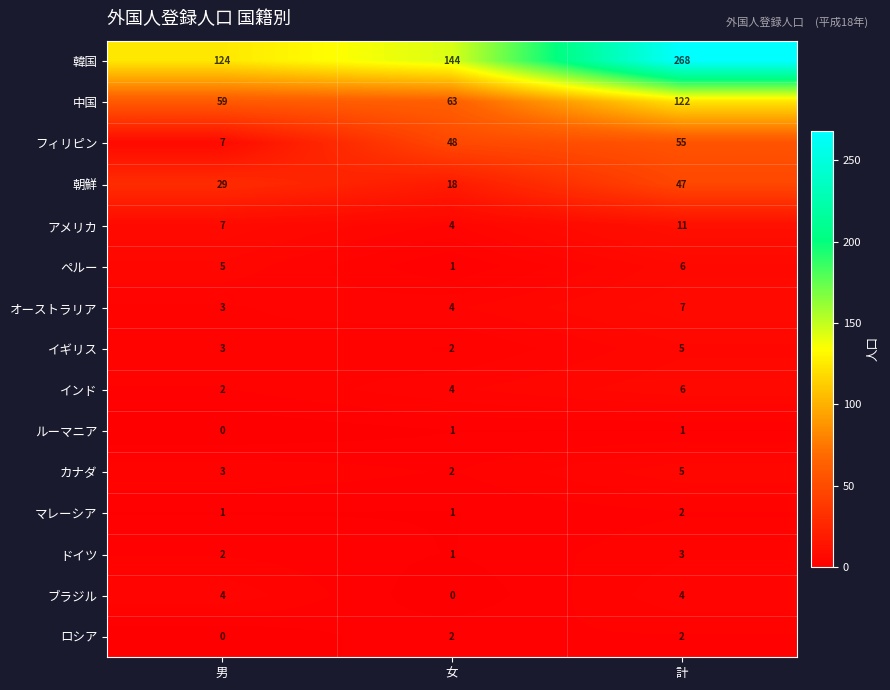

Rank the categories by 中国 value from highest to lowest.

計, 女, 男